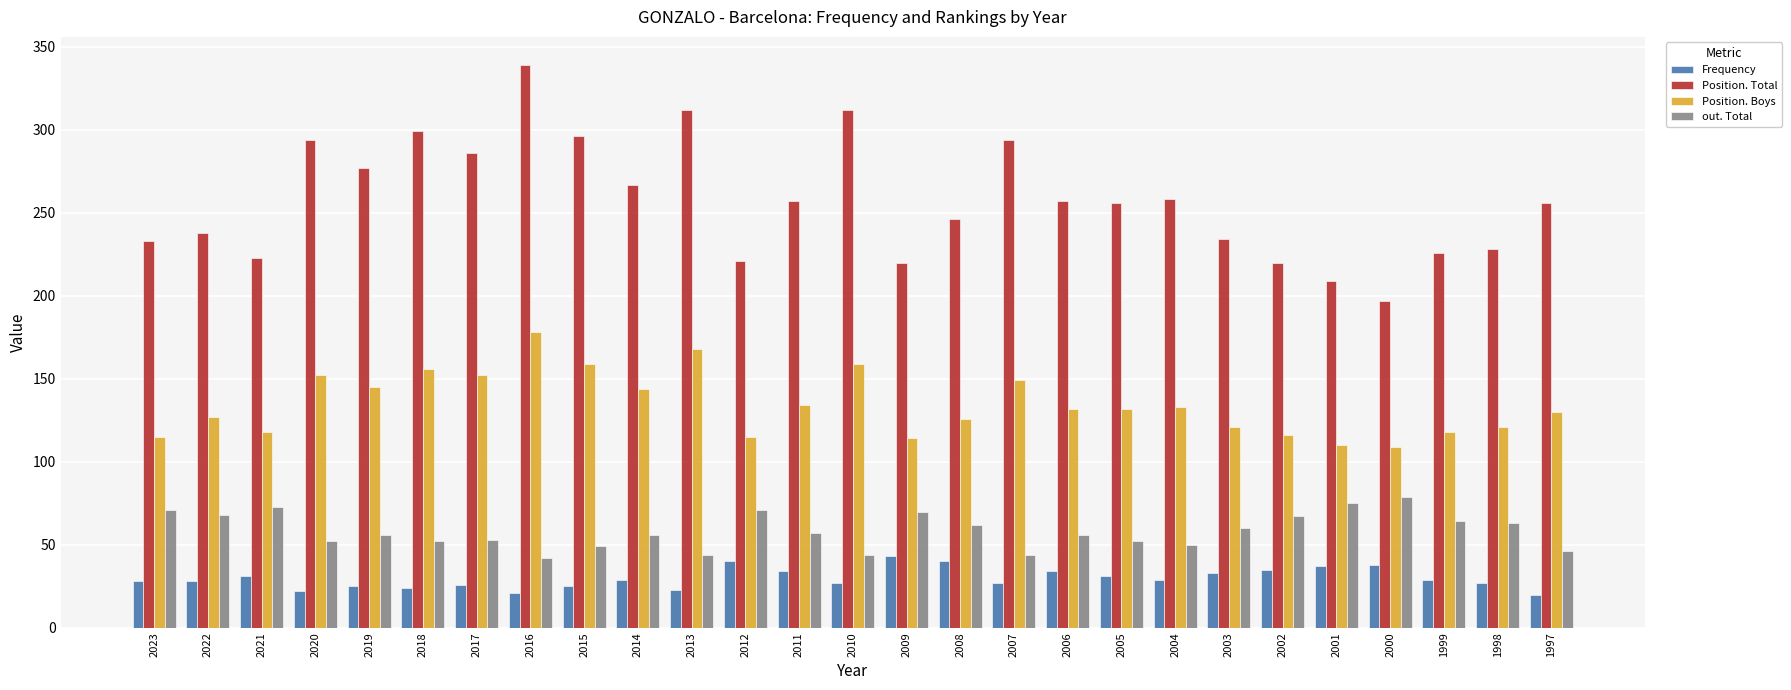

The value of Position. Boys at 2012 is 115. True or false?

True